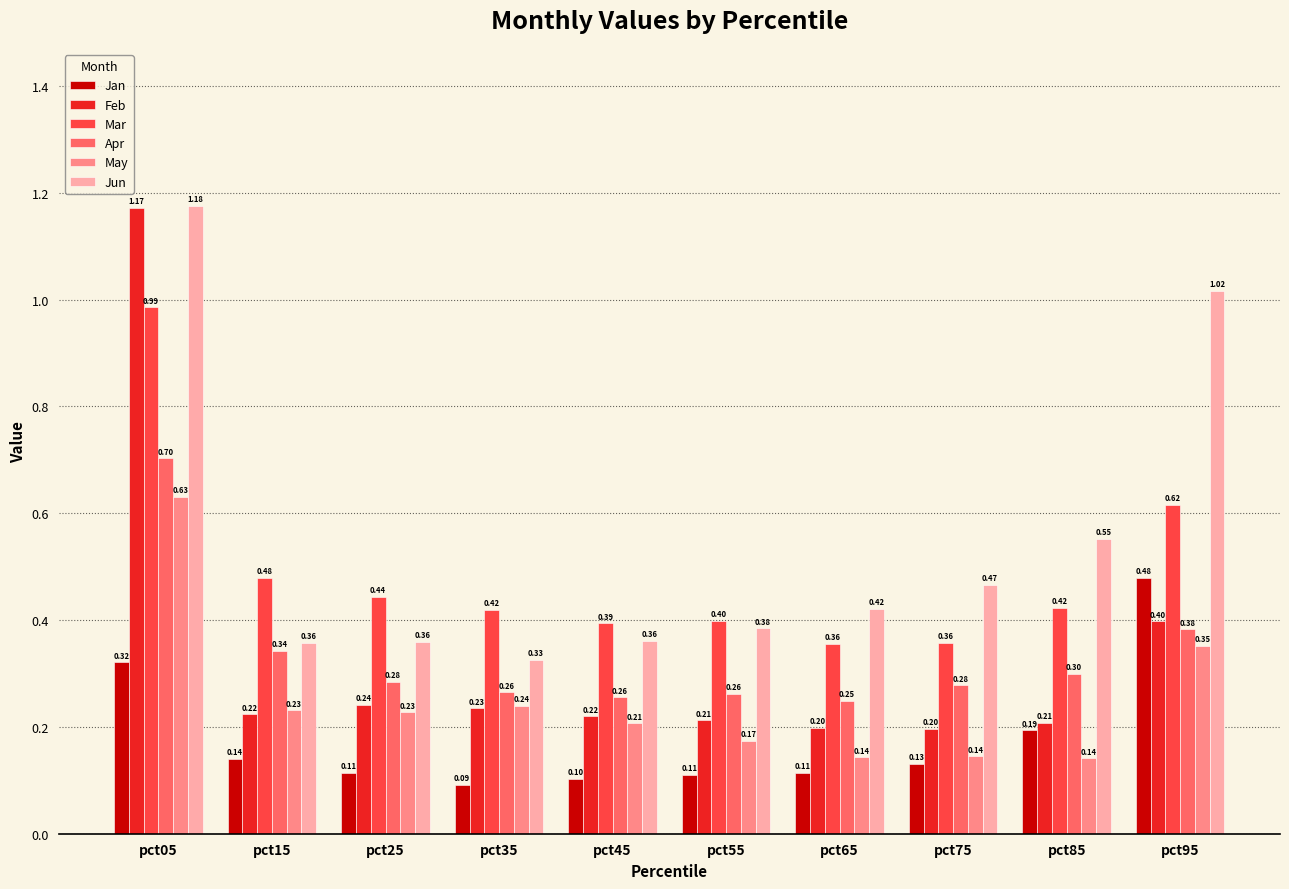

Which series has the widest spread of values?

Feb